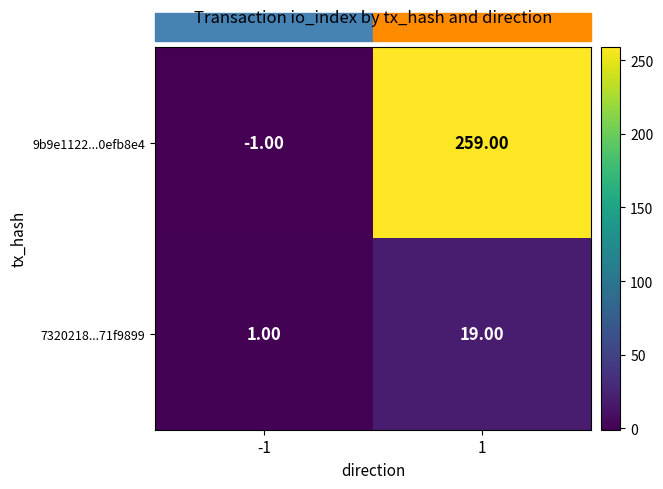

List the series in order of their overall mean, lowest first.

7320218...71f9899, 9b9e1122...0efb8e4